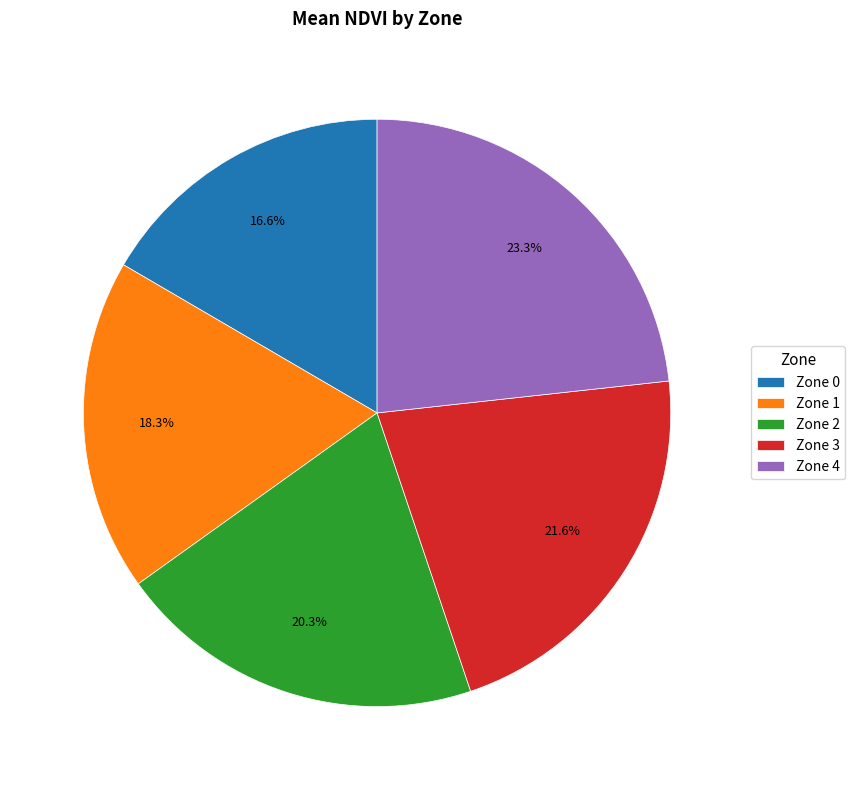

Does any single category account for the majority?

No